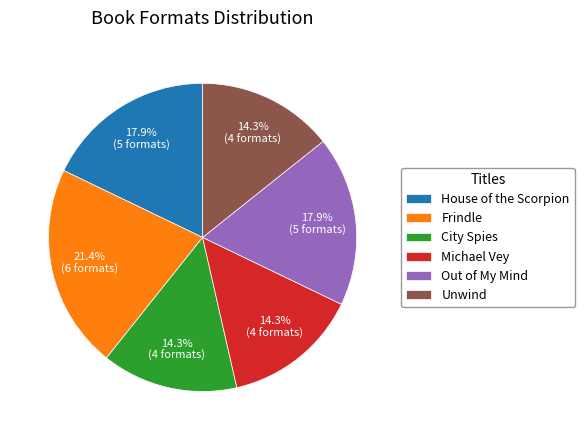

Combined, what portion of the pie is Frindle and City Spies?

35.7%